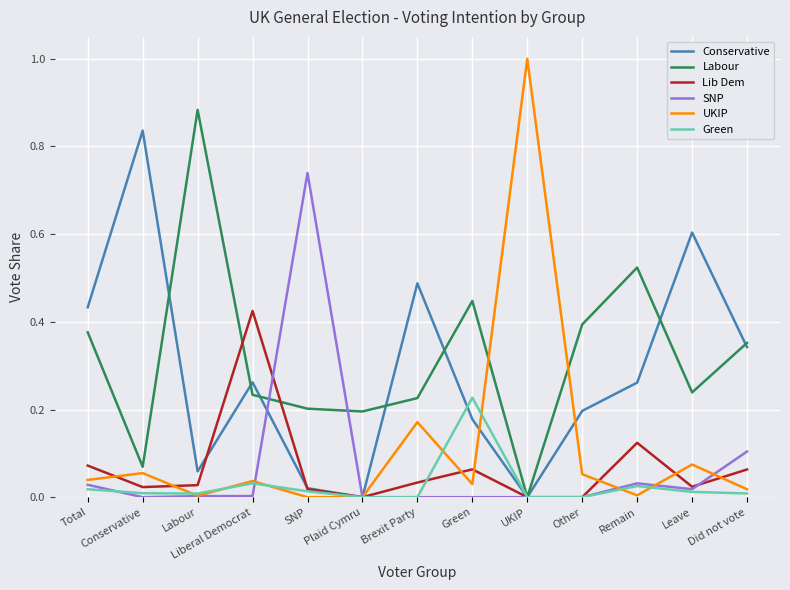

Which series has the largest range (max minus min)?

UKIP